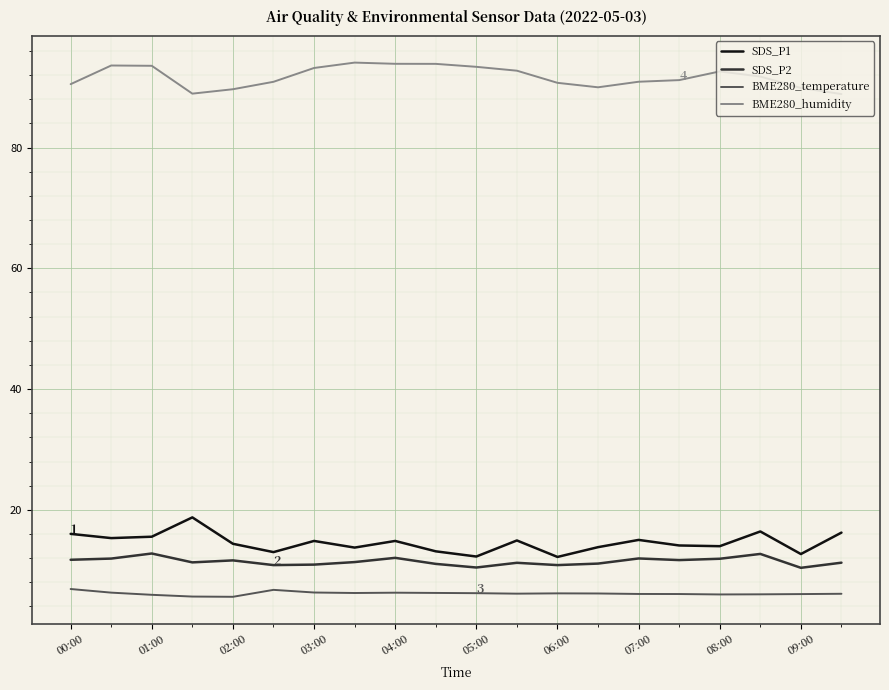

True or false: BME280_humidity and SDS_P2 cross at least once.

False